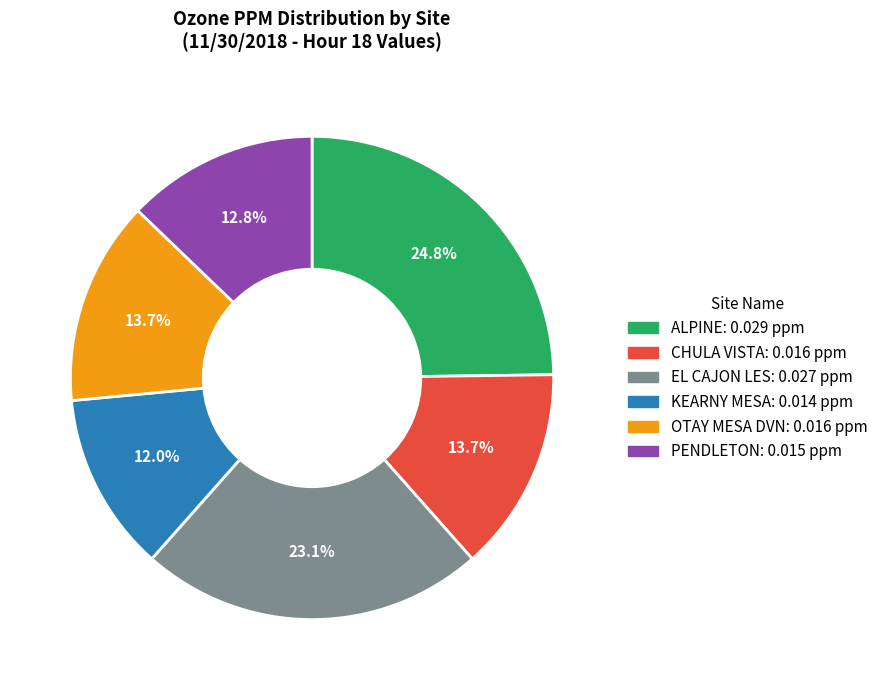

What percentage is NOT represented by CHULA VISTA?

86.3%